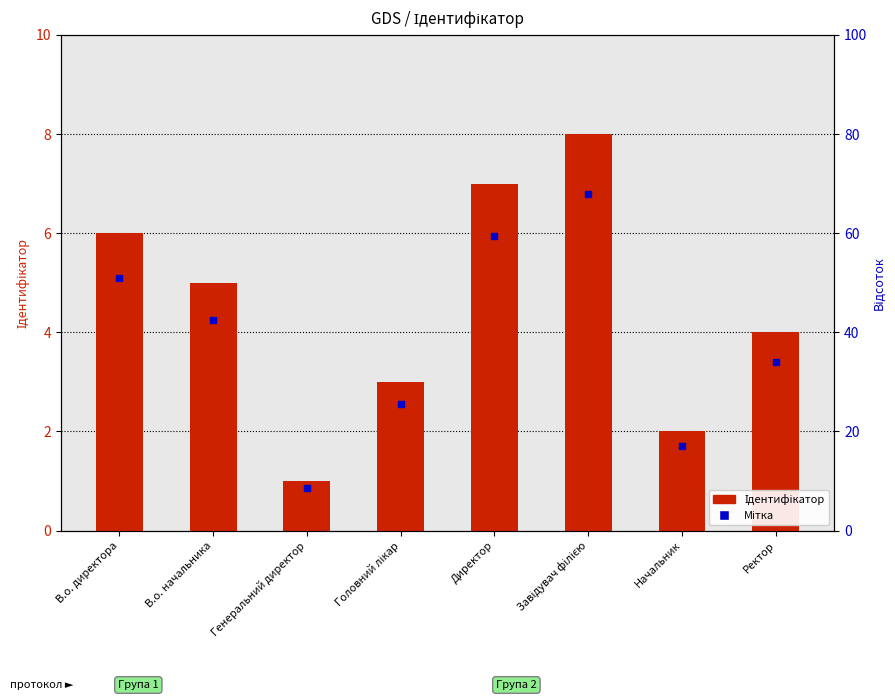

What is the change in value from В.о. начальника to Завідувач філією?

+3